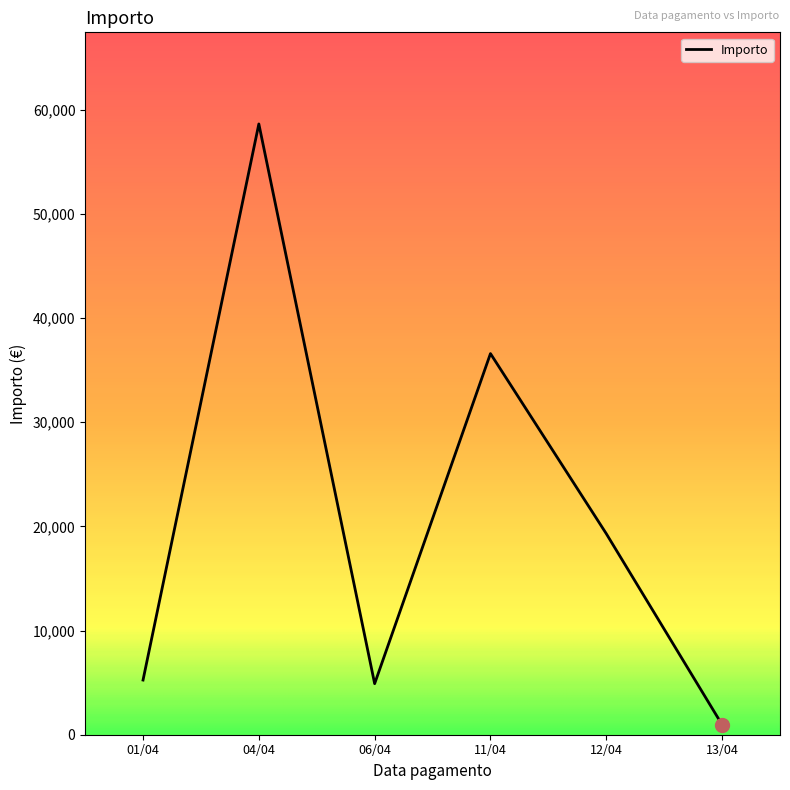

At which category does the chart reach its minimum across all series?

13/04